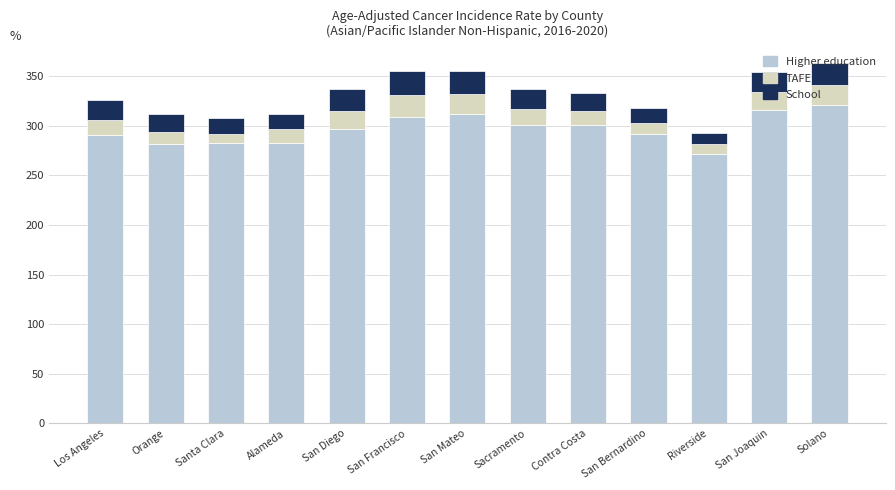

Read the Higher education value at San Francisco.

308.6